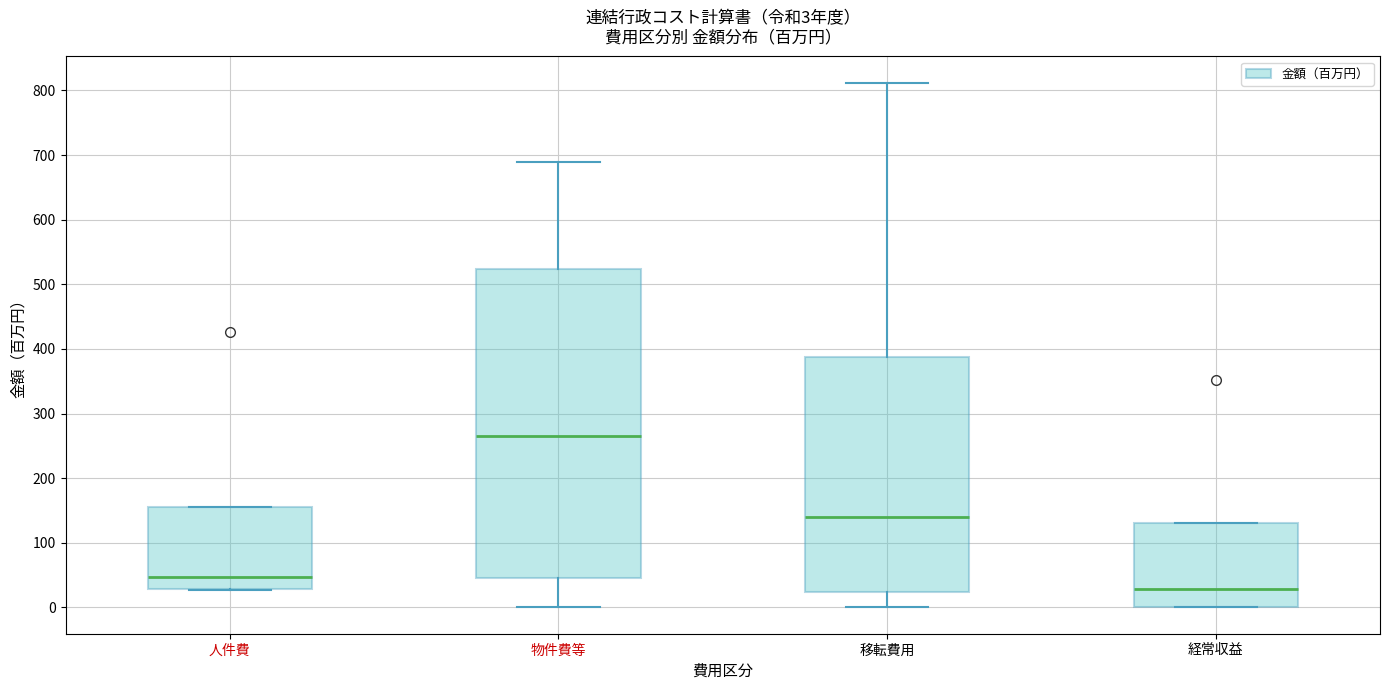

Which box has the lowest median line?

経常収益